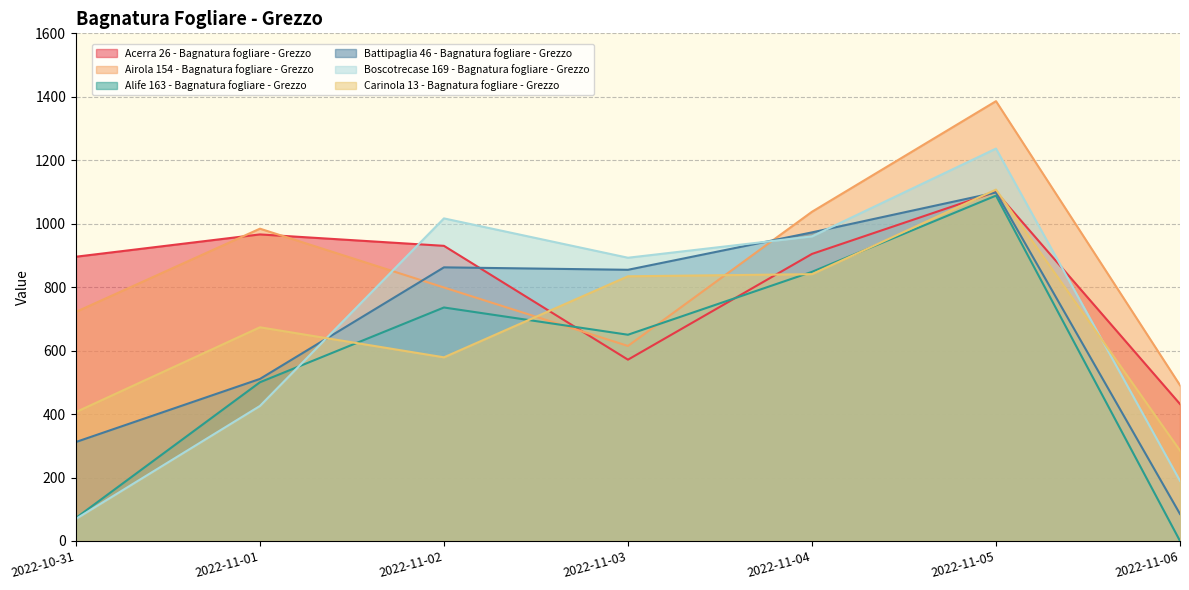

How many distinct data groups are displayed?

6